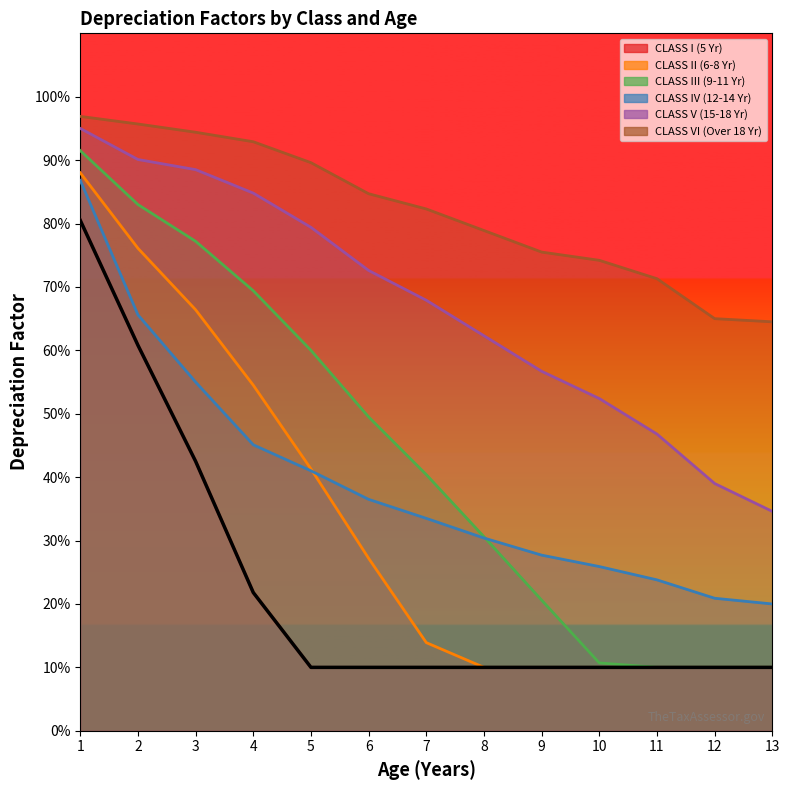

Reading left to right, what are all the values shown in this chart?

CLASS I (5 Yr): 0.8	0.6	0.4	0.2	0.1	0.1	0.1	0.1	0.1	0.1	0.1	0.1	0.1
CLASS II (6-8 Yr): 0.9	0.8	0.7	0.5	0.4	0.3	0.1	0.1	0.1	0.1	0.1	0.1	0.1
CLASS III (9-11 Yr): 0.9	0.8	0.8	0.7	0.6	0.5	0.4	0.3	0.2	0.1	0.1	0.1	0.1
CLASS IV (12-14 Yr): 0.9	0.7	0.6	0.5	0.4	0.4	0.3	0.3	0.3	0.3	0.2	0.2	0.2
CLASS V (15-18 Yr): 0.9	0.9	0.9	0.8	0.8	0.7	0.7	0.6	0.6	0.5	0.5	0.4	0.3
CLASS VI (Over 18 Yr): 1.0	1.0	0.9	0.9	0.9	0.8	0.8	0.8	0.8	0.7	0.7	0.7	0.6